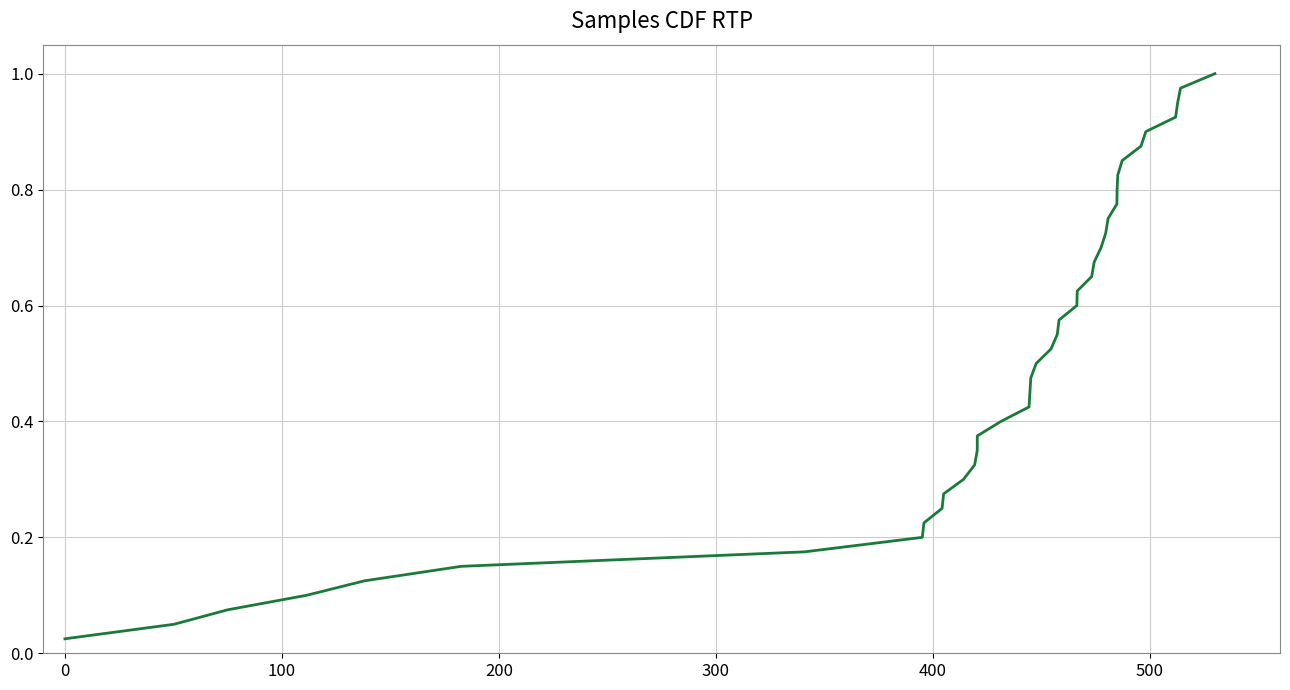

True or false: the data has more than 2 interior local peaks.

False